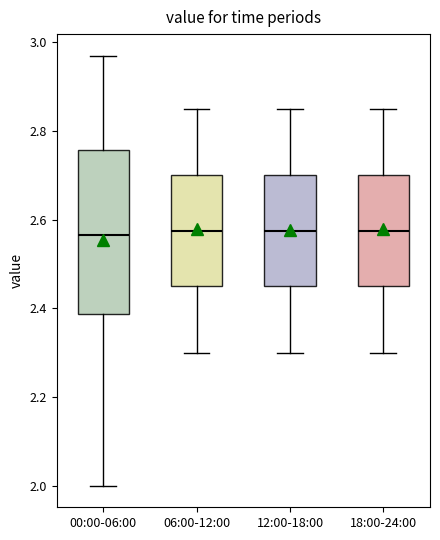

Reading left to right, read every box against the y-axis: the position of its median line, the range the box covers, and the ends of its whiskers. The values are not printed on the chart, so give them approximately, as read against the axis.

00:00-06:00: median 2.56, box 2.38 to 2.76, whiskers 2.00 to 2.98
06:00-12:00: median 2.58, box 2.46 to 2.70, whiskers 2.30 to 2.86
12:00-18:00: median 2.58, box 2.46 to 2.70, whiskers 2.30 to 2.86
18:00-24:00: median 2.58, box 2.46 to 2.70, whiskers 2.30 to 2.86